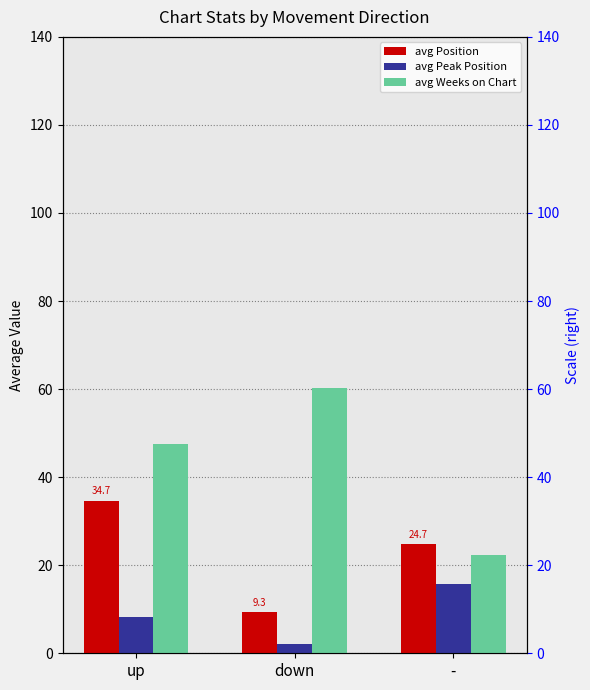

How many bars are there in total?

9